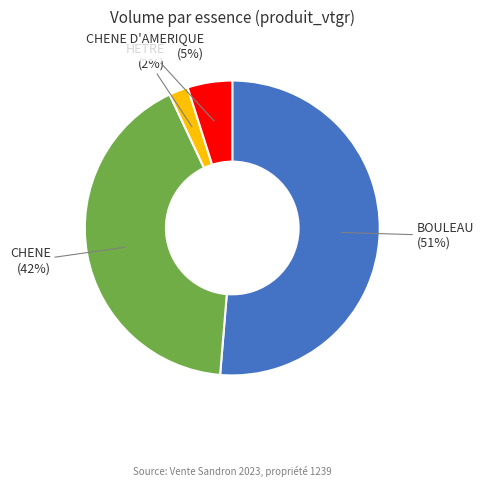

What percentage is the CHENE D'AMERIQUE slice, to the nearest percent?

5%